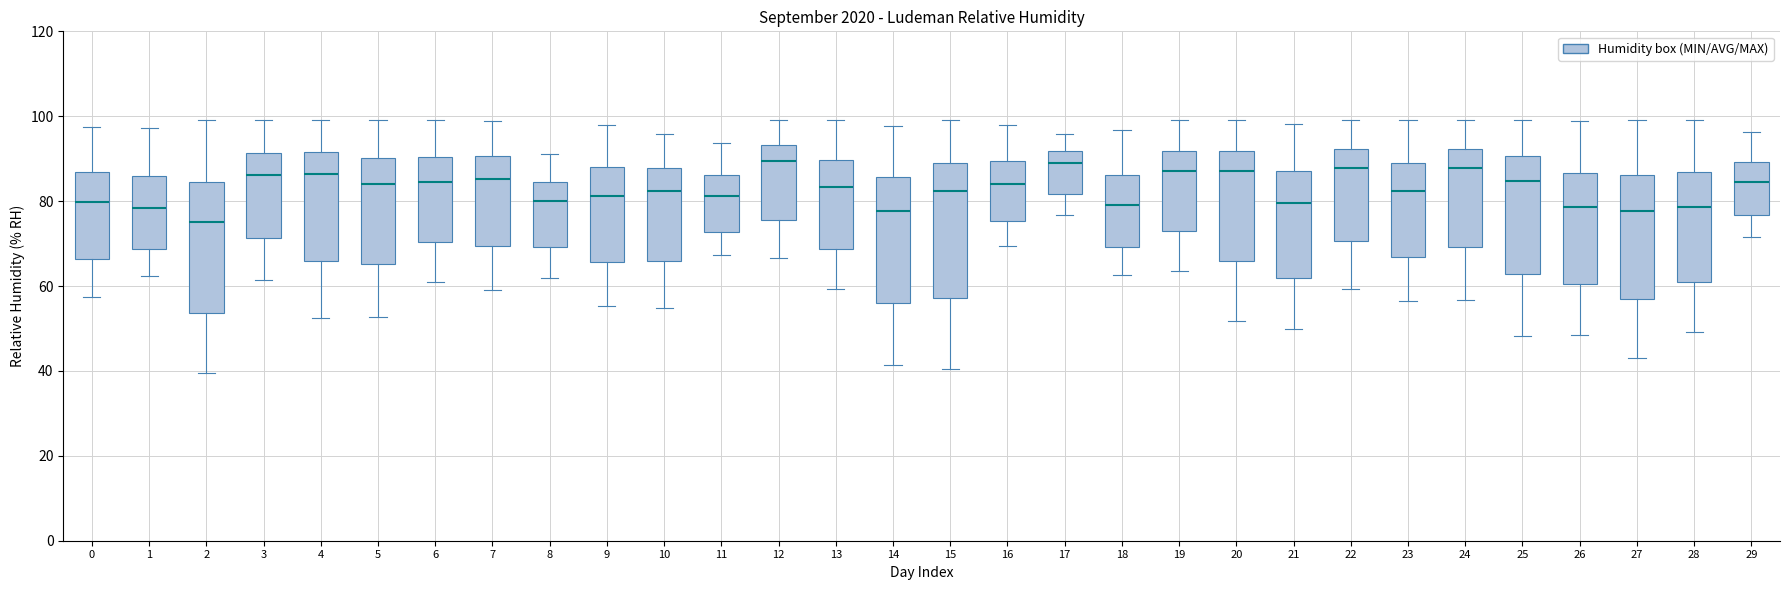

Reading left to right, transcribe this box plot: for each box, give where its median line is, the range the box spans, and where its two whiskers end, as read against the y-axis. The values are not printed on the chart, so give them approximately, as read against the axis.

0: median 80, box 66 to 86, whiskers 58 to 98
1: median 78, box 68 to 86, whiskers 62 to 98
2: median 76, box 54 to 84, whiskers 40 to 100
3: median 86, box 72 to 92, whiskers 62 to 100
4: median 86, box 66 to 92, whiskers 52 to 100
5: median 84, box 66 to 90, whiskers 52 to 100
6: median 84, box 70 to 90, whiskers 62 to 100
7: median 86, box 70 to 90, whiskers 60 to 98
8: median 80, box 70 to 84, whiskers 62 to 92
9: median 82, box 66 to 88, whiskers 56 to 98
10: median 82, box 66 to 88, whiskers 54 to 96
11: median 82, box 72 to 86, whiskers 68 to 94
12: median 90, box 76 to 94, whiskers 66 to 100
13: median 84, box 68 to 90, whiskers 60 to 100
14: median 78, box 56 to 86, whiskers 42 to 98
15: median 82, box 58 to 90, whiskers 40 to 100
16: median 84, box 76 to 90, whiskers 70 to 98
17: median 88, box 82 to 92, whiskers 76 to 96
18: median 80, box 70 to 86, whiskers 62 to 96
19: median 88, box 72 to 92, whiskers 64 to 100
20: median 88, box 66 to 92, whiskers 52 to 100
21: median 80, box 62 to 88, whiskers 50 to 98
22: median 88, box 70 to 92, whiskers 60 to 100
23: median 82, box 66 to 90, whiskers 56 to 100
24: median 88, box 70 to 92, whiskers 56 to 100
25: median 84, box 62 to 90, whiskers 48 to 100
26: median 78, box 60 to 86, whiskers 48 to 98
27: median 78, box 56 to 86, whiskers 44 to 100
28: median 78, box 60 to 86, whiskers 50 to 100
29: median 84, box 76 to 90, whiskers 72 to 96